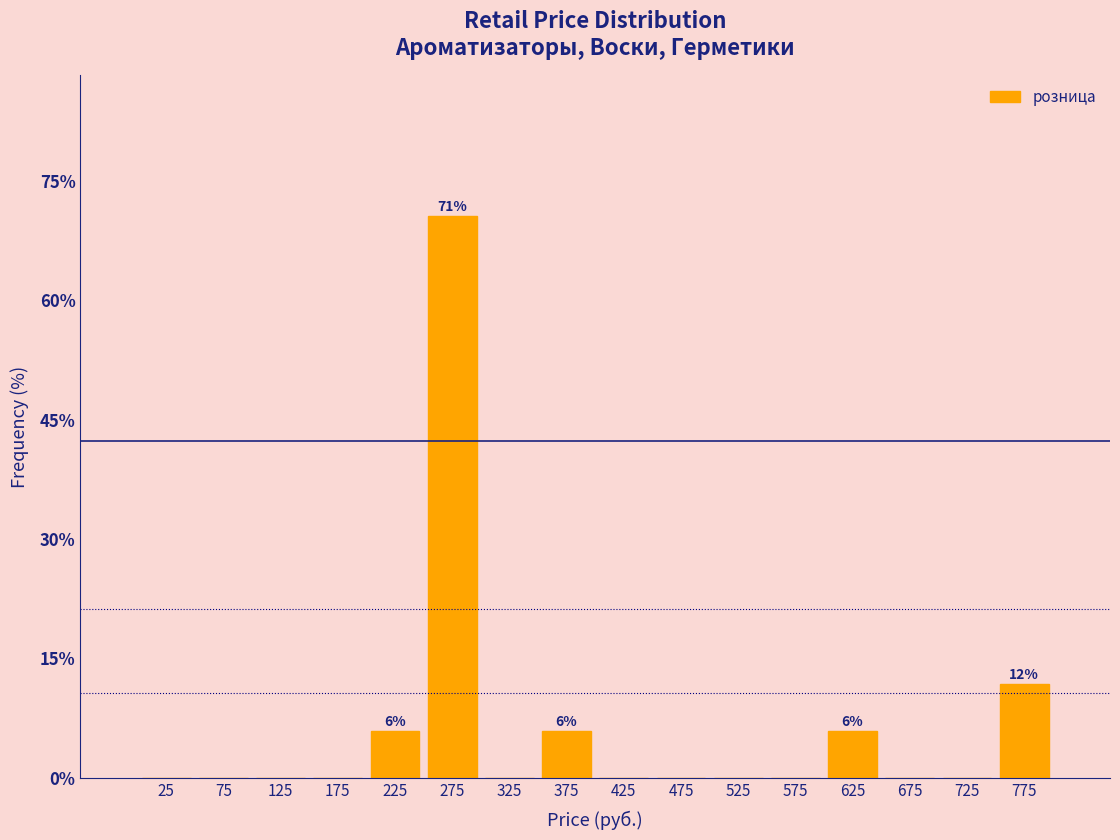

Which range on the x-axis has the tallest bar?

250 to 300